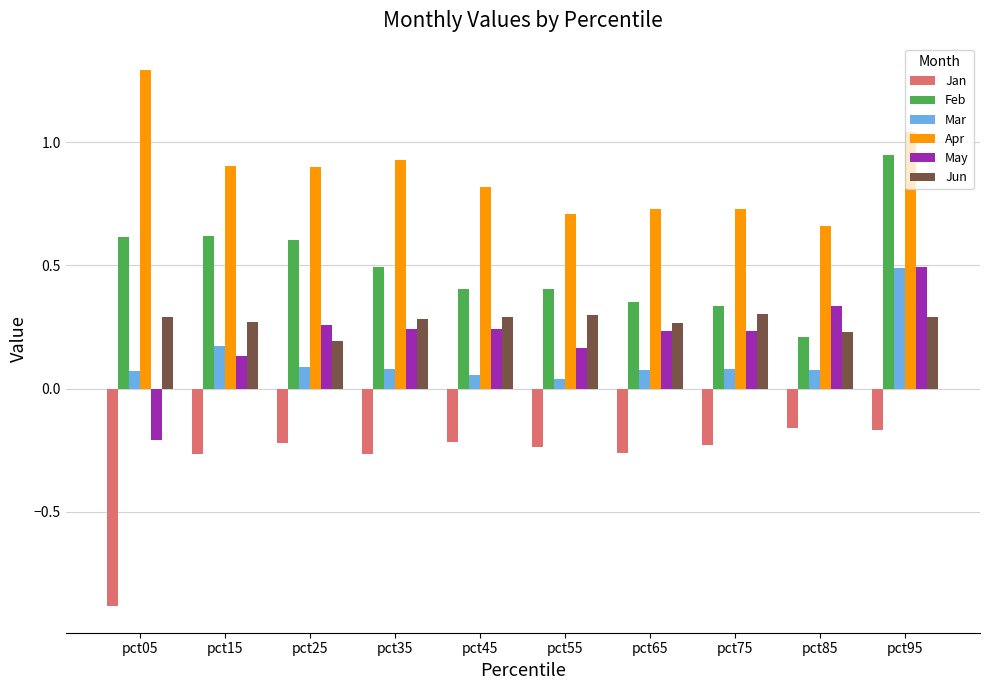

What is the minimum value shown in the chart?

-0.9